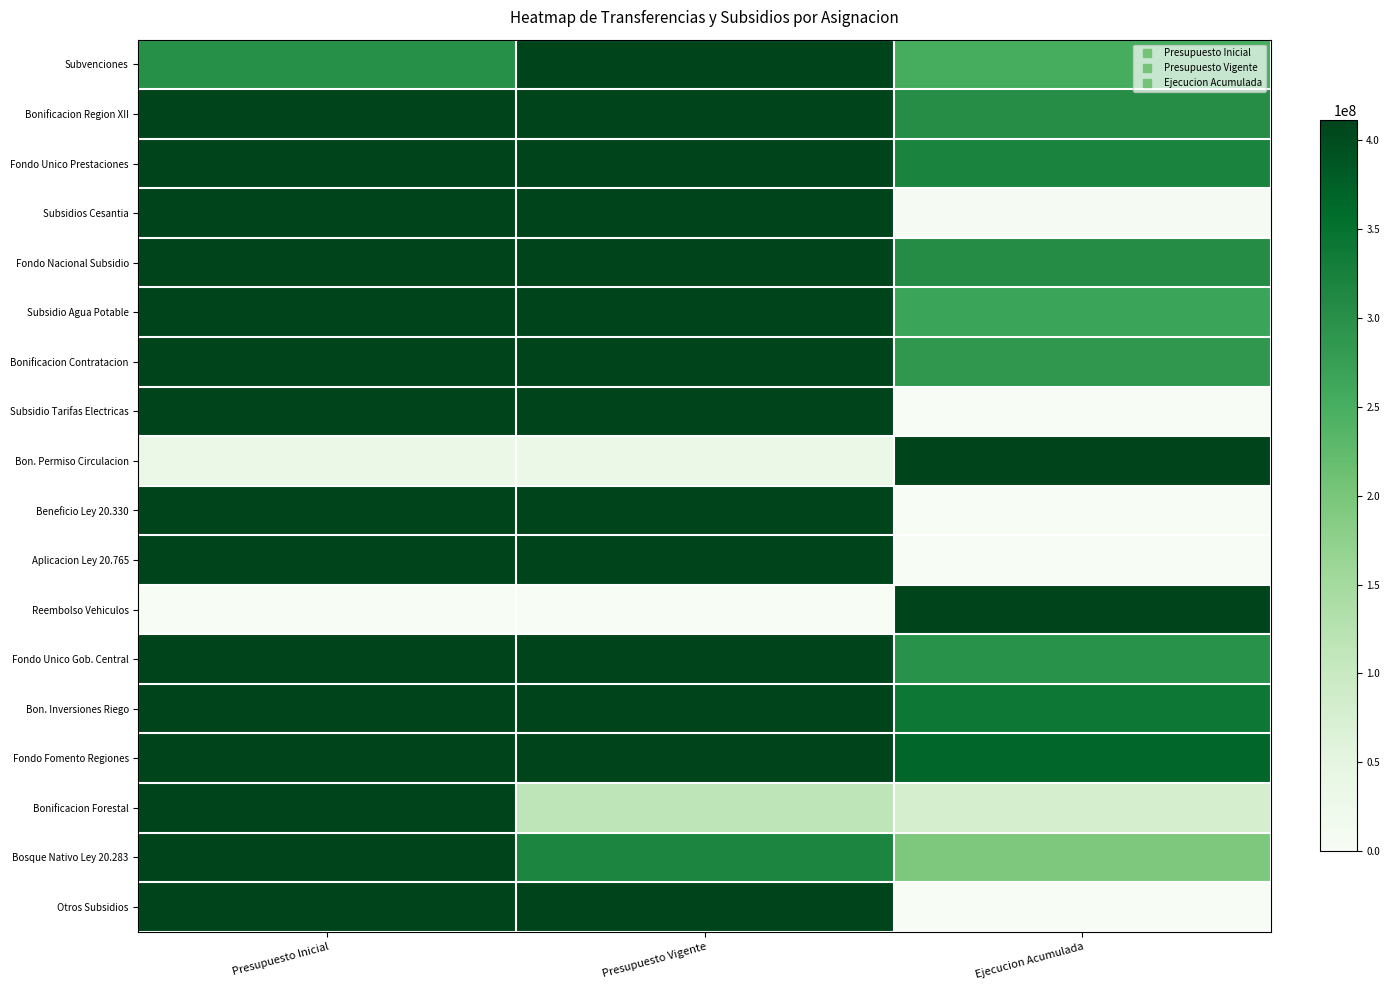

Count the number of categories in the chart.

3